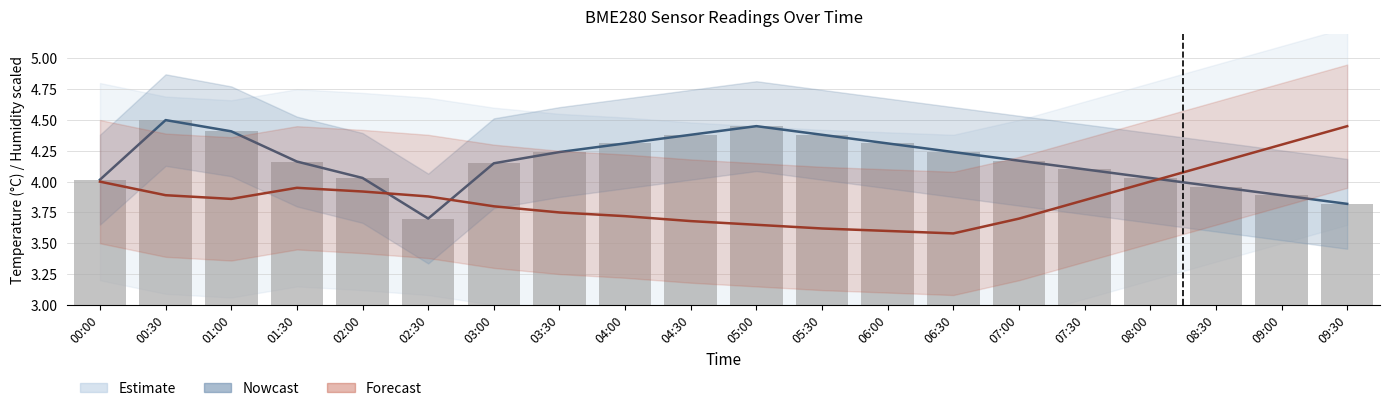

What is the sum of the humidity values at 00:30 and 08:30?

8.5